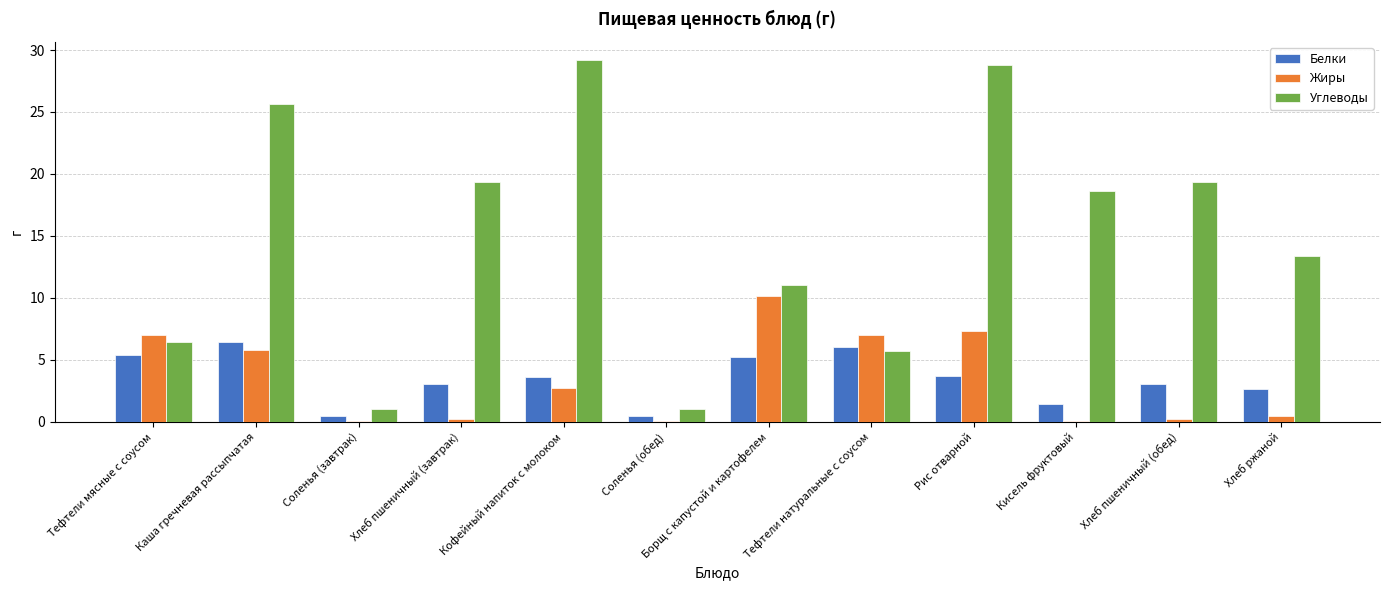

Between Хлеб пшеничный (завтрак) and Тефтели натуральные с соусом, which series saw the biggest shift?

Углеводы